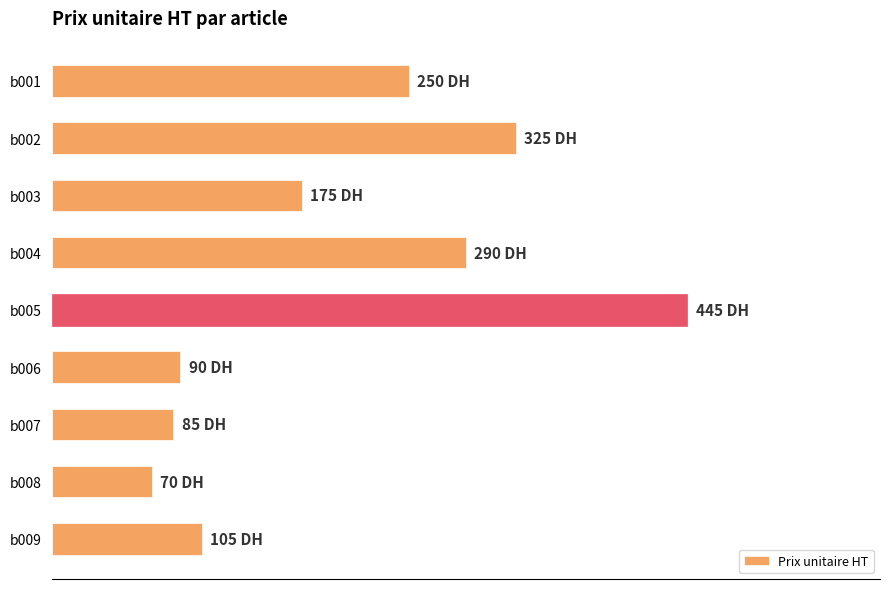

Does the chart contain any negative values?

No